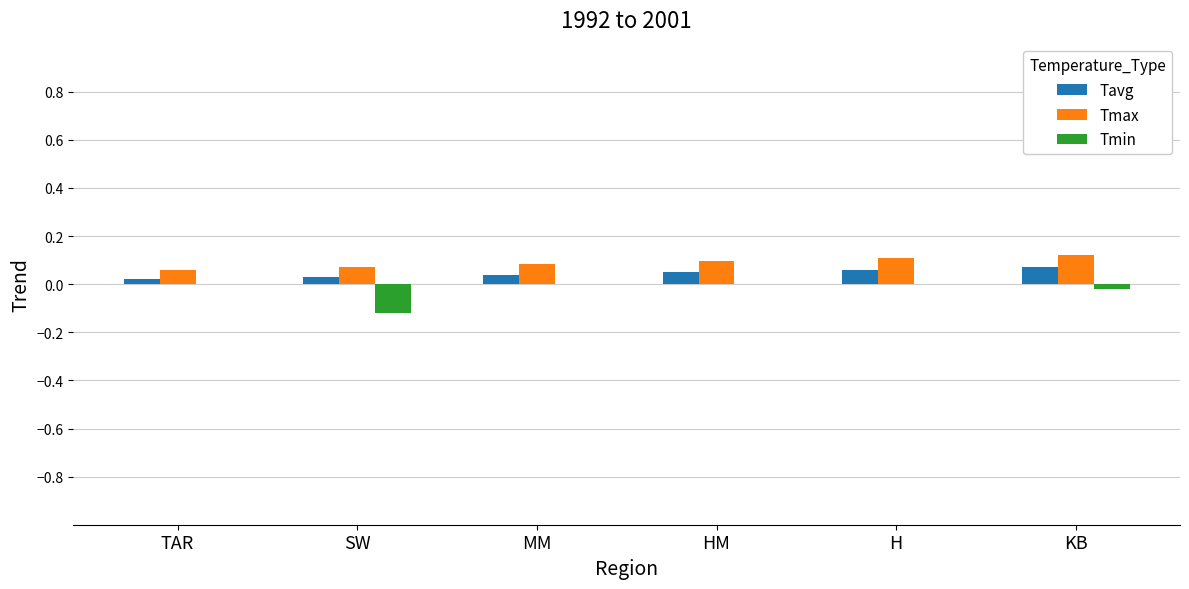

The Tmin series shows 0.0 at HM. True or false?

True